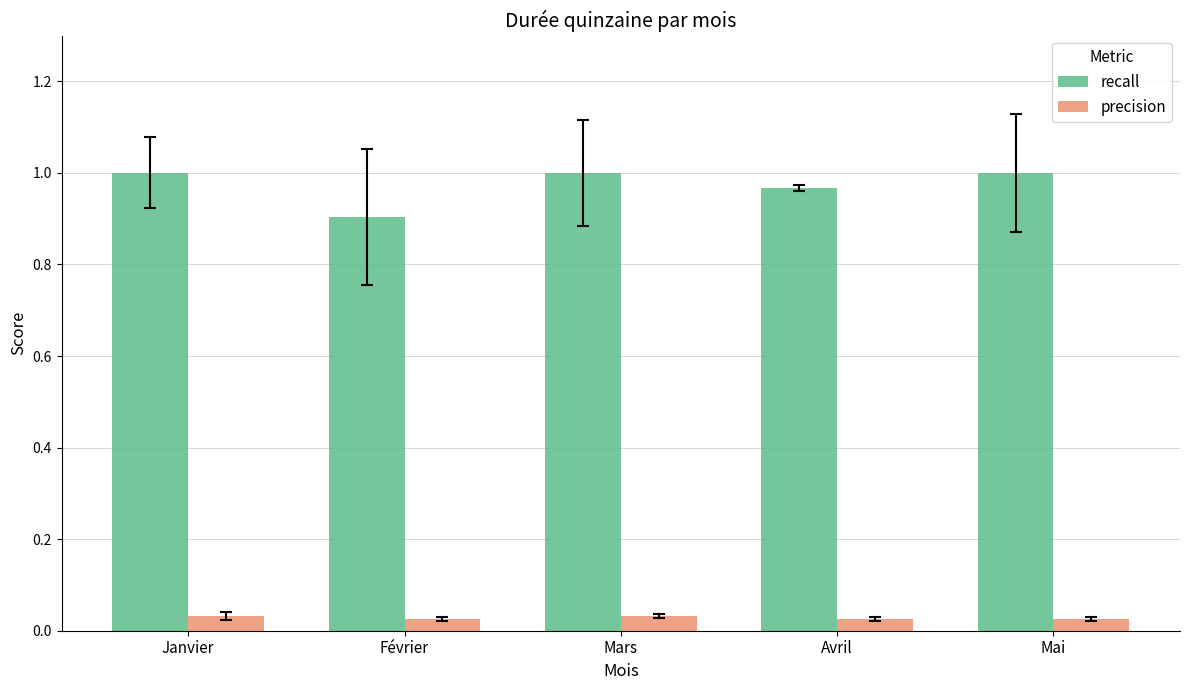

Rank the series by their maximum value, from lowest to highest.

precision, recall